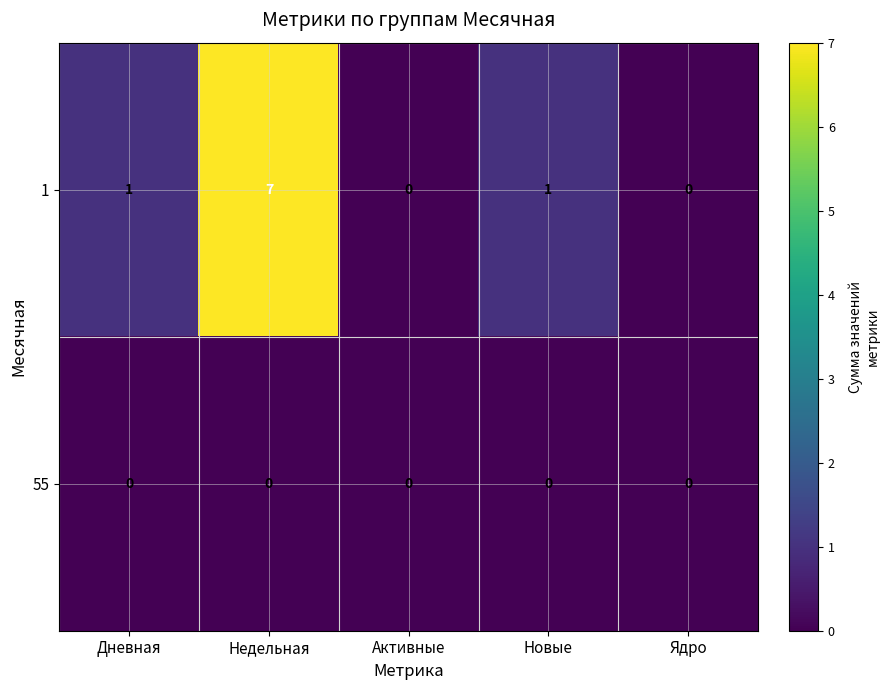

What is the spread (max minus min) of values at Новые?

1